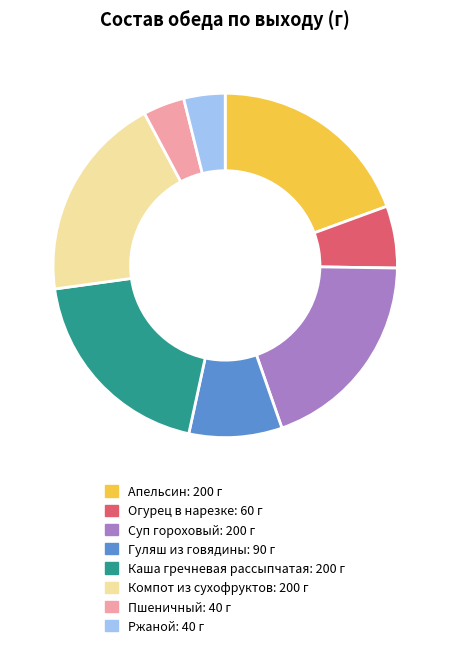

Is there a majority slice in this chart?

No